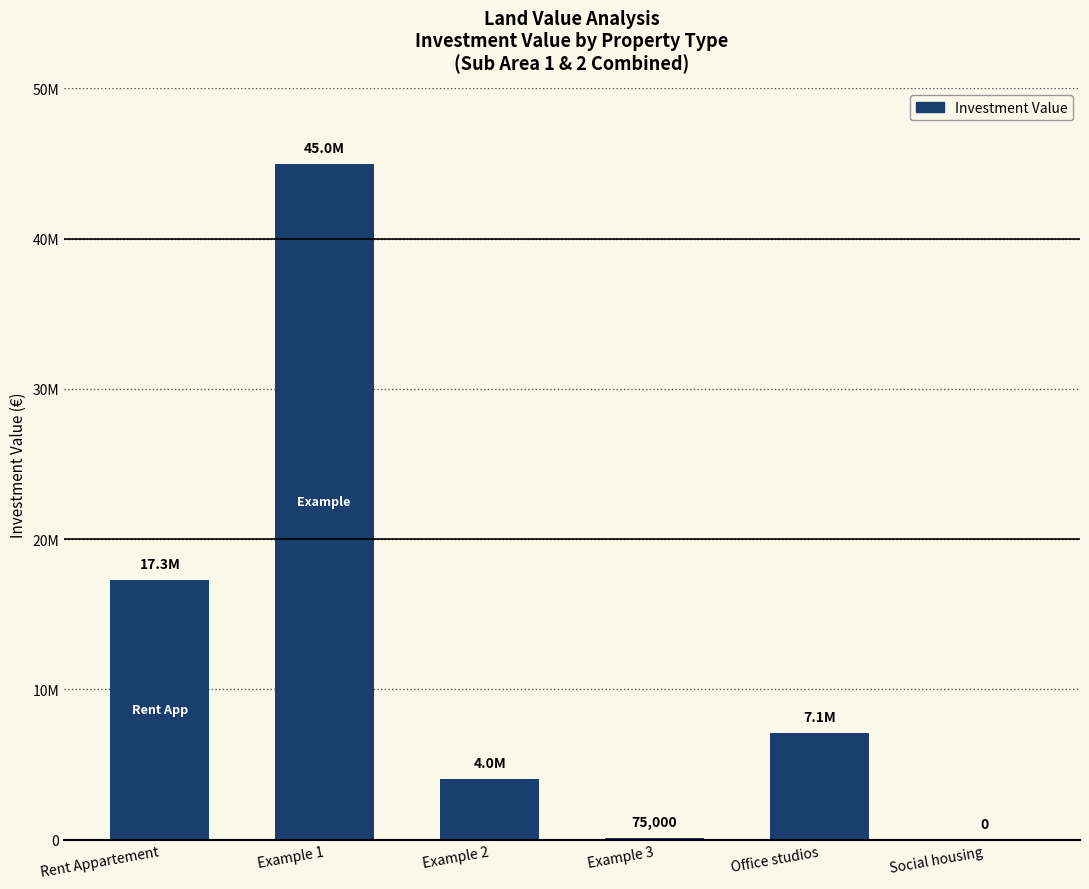

Rank the categories by value from highest to lowest.

Example 1, Rent Appartement, Office studios, Example 2, Example 3, Social housing